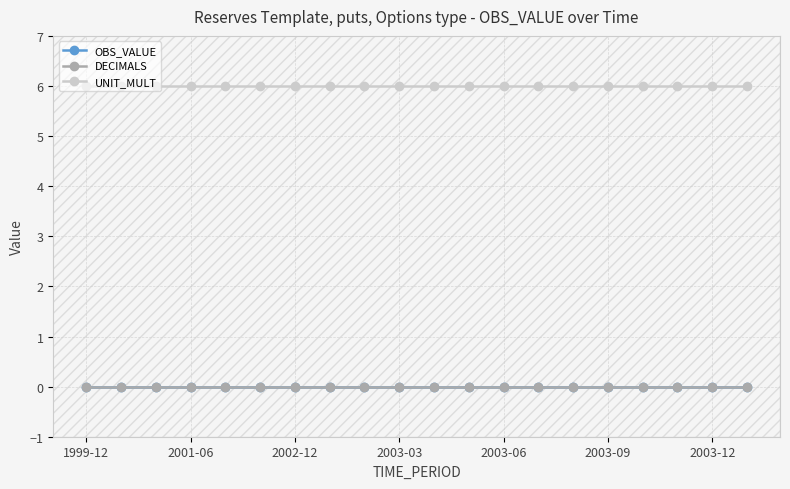

True or false: DECIMALS and UNIT_MULT intersect in this chart.

False